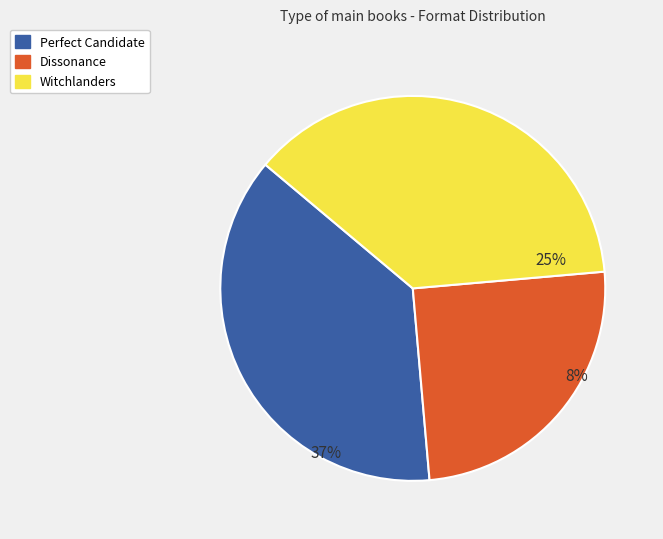

Is the sum of Dissonance and Perfect Candidate greater than half?

Yes